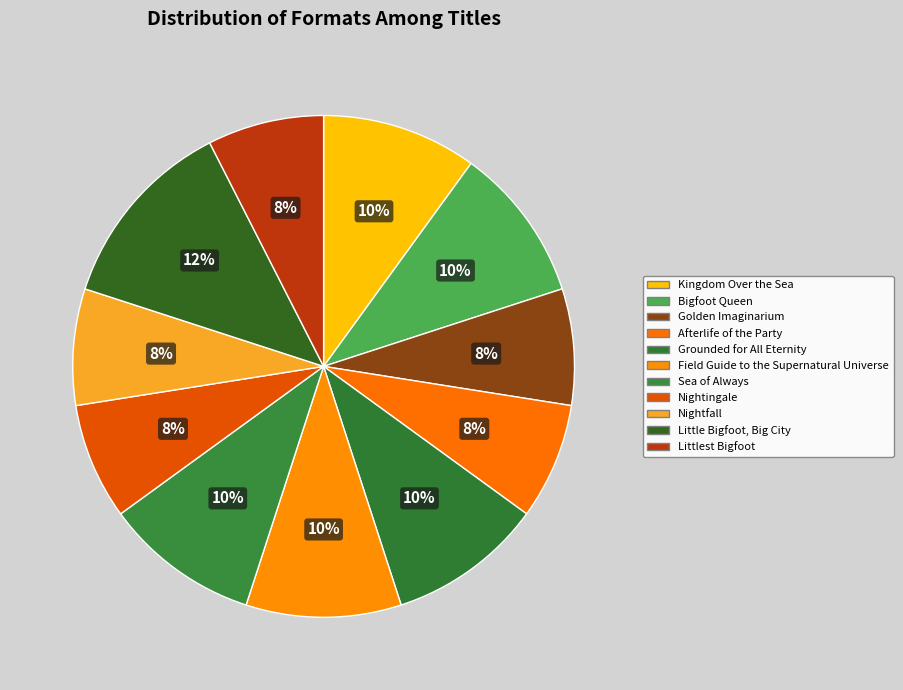

To the nearest percent, what portion does Kingdom Over the Sea represent?

10%